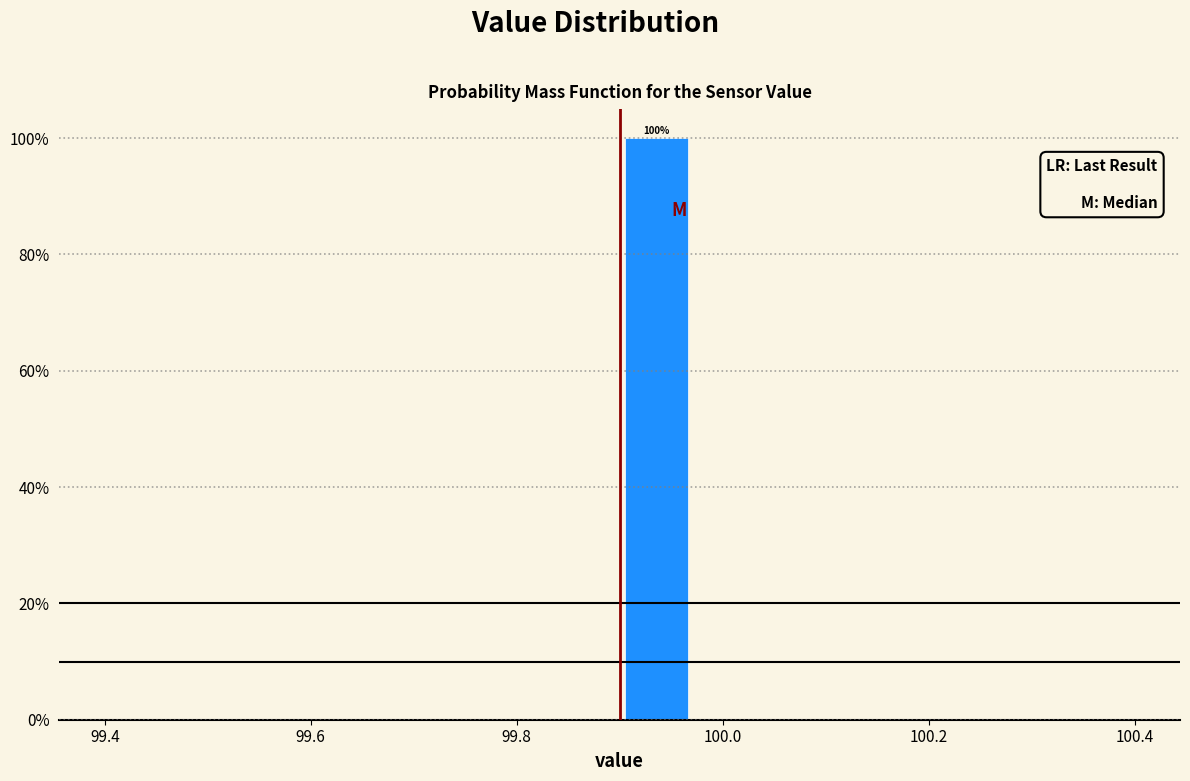

Around what value on the x-axis is the tallest bar? Give the approximate position of its centre, as read against the axis.

99.94